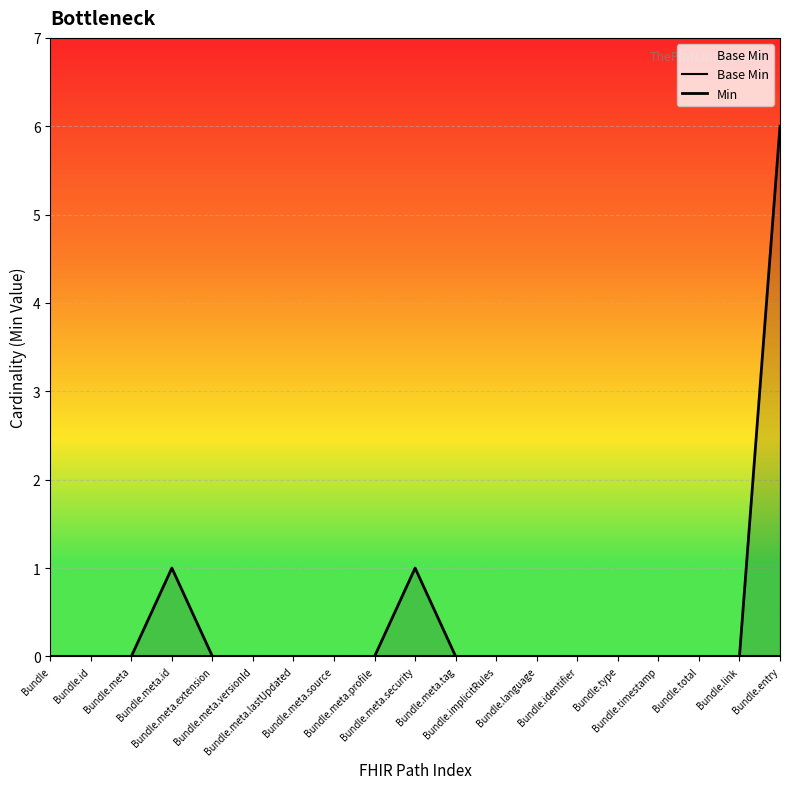

What is the label of the 2nd point from the left?

Bundle.id